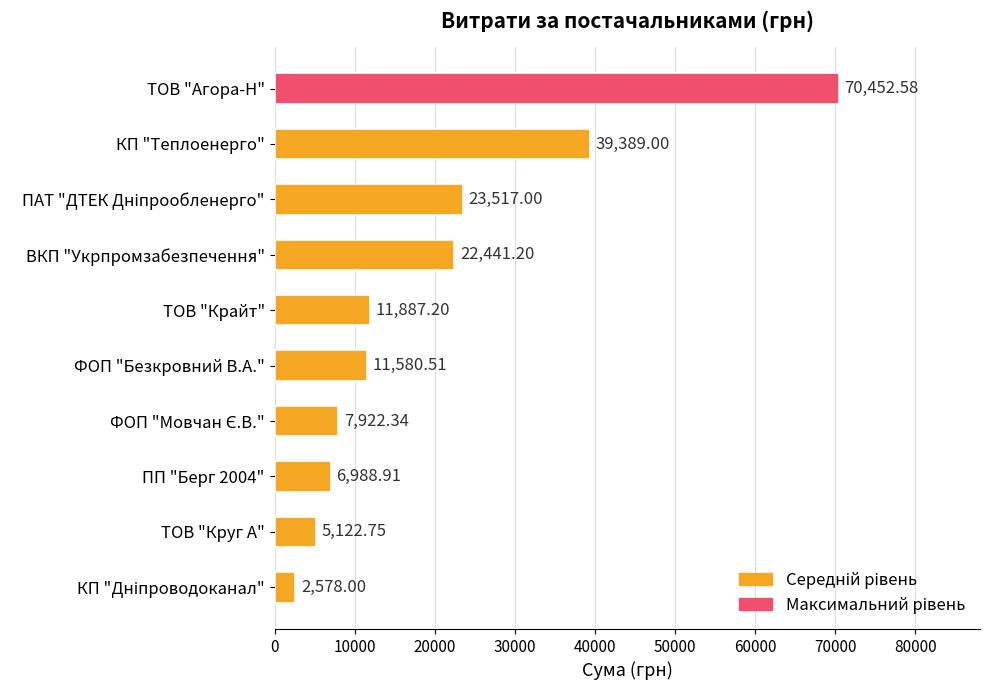

Which label corresponds to the largest value in the chart?

ТОВ "Агора-Н"